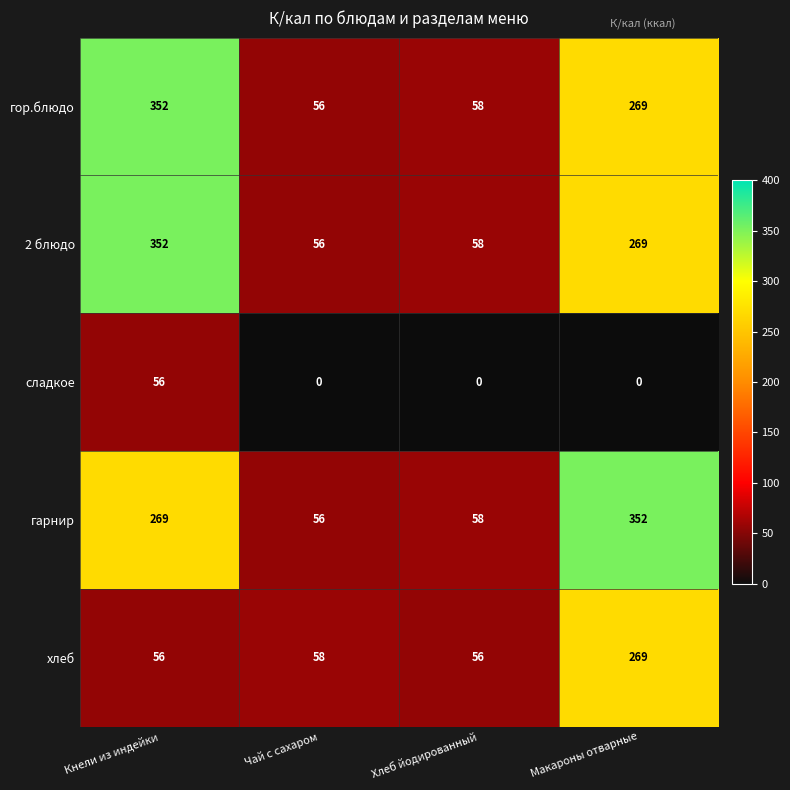

What is the total value across all series at Кнели из индейки?

1085